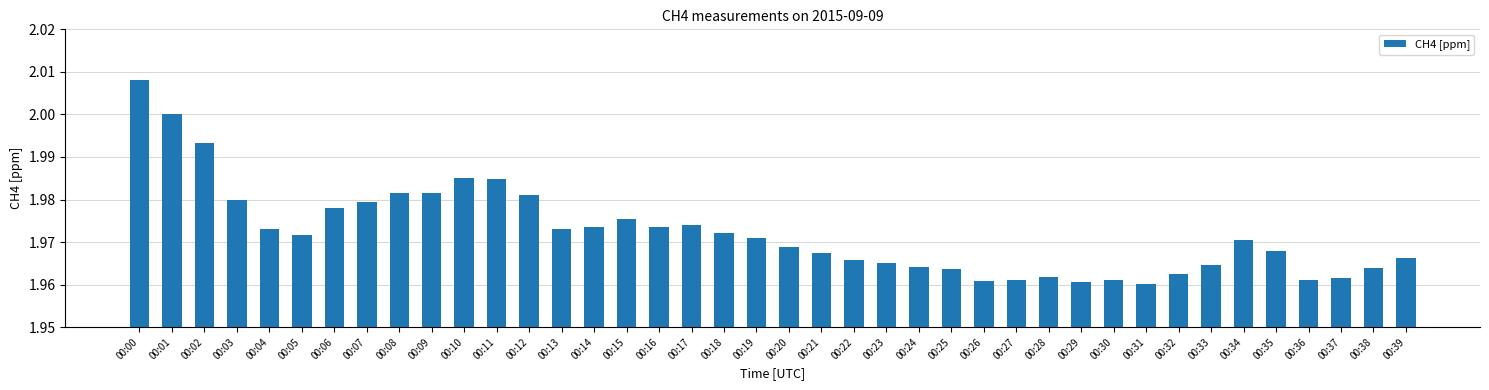

Which has a higher value, 00:38 or 00:30?

00:38